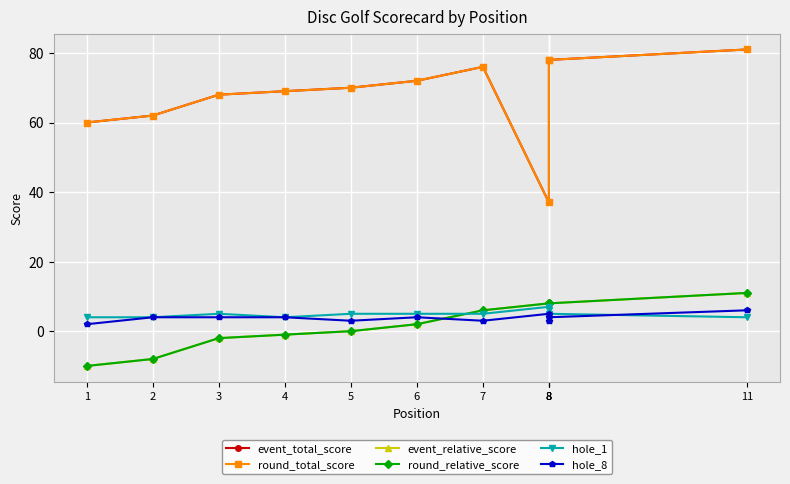

How many data points in event_total_score are above 70?

5